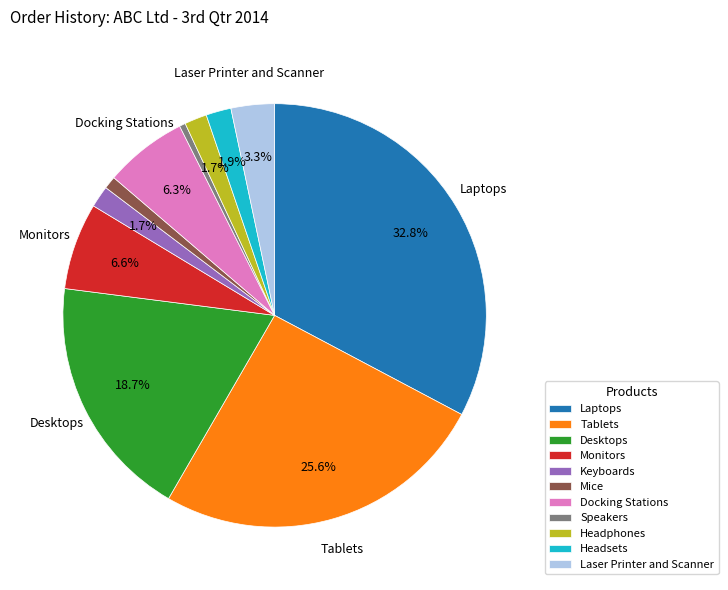

Does any single category account for the majority?

No